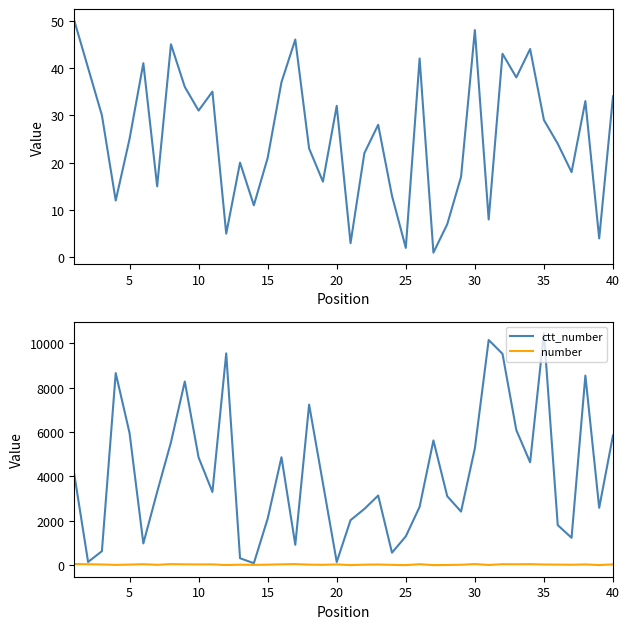

Rank the series by their average value, from highest to lowest.

ctt_number, number